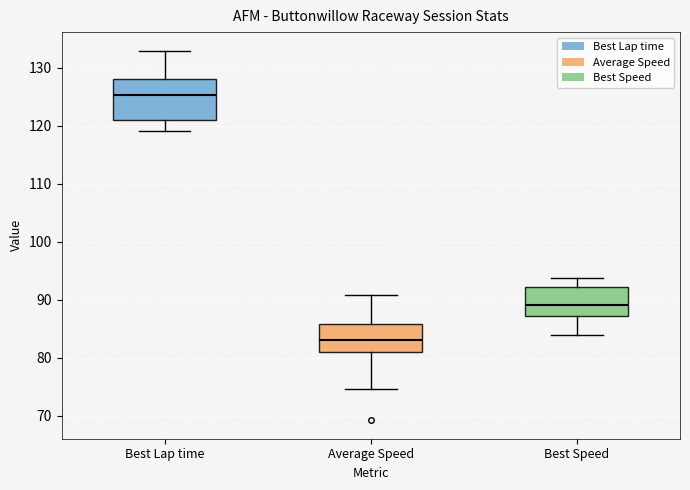

Where is the upper edge of the box for Best Speed on the y-axis? The values are not printed on the chart, so give them approximately, as read against the axis.

92